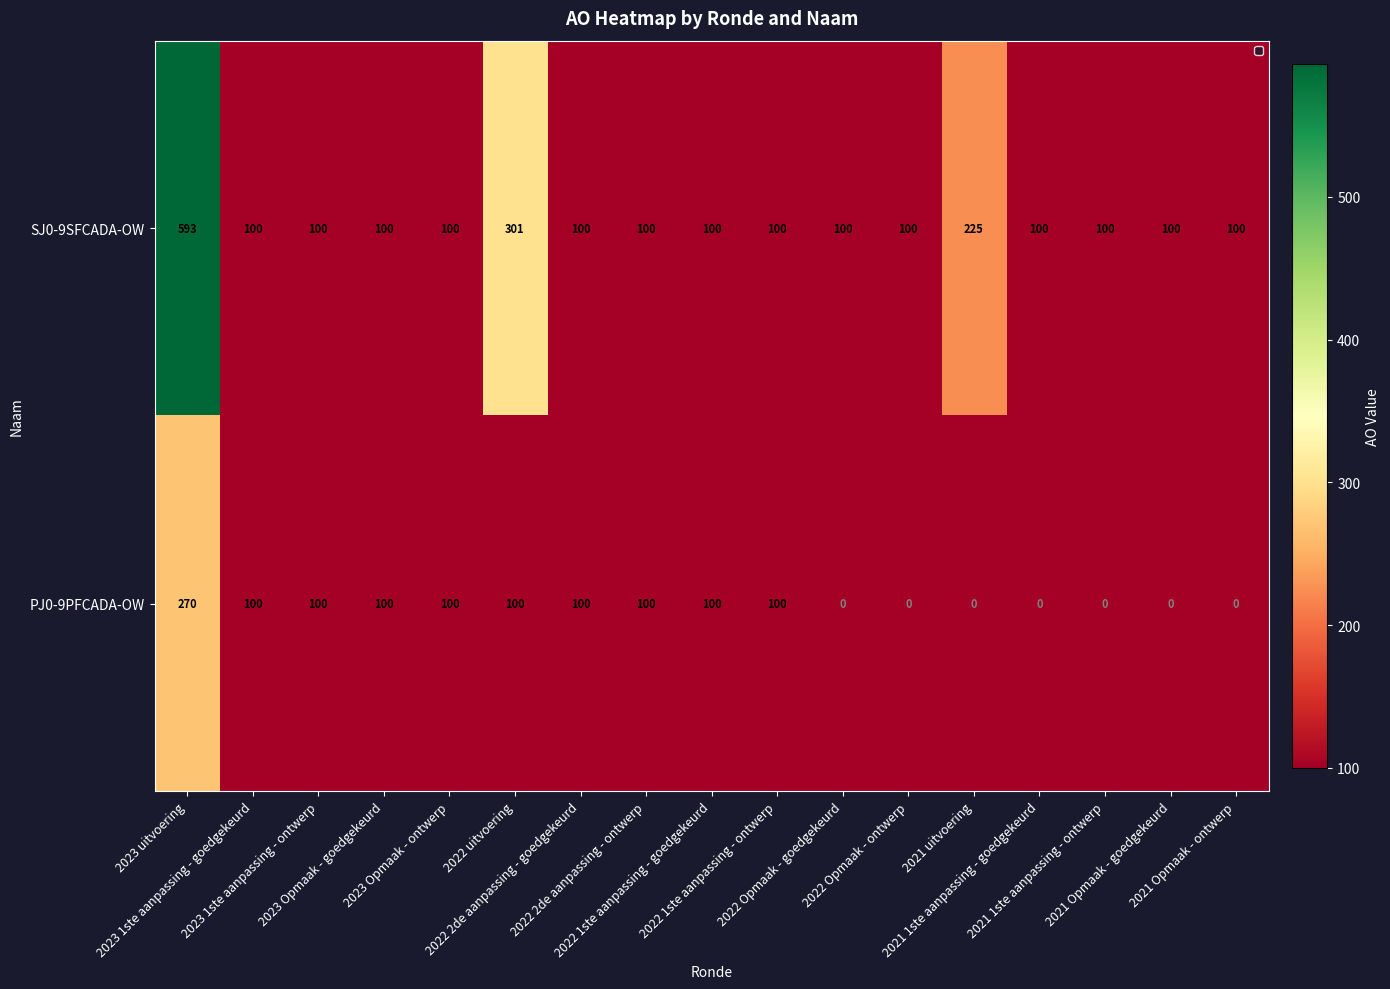

At which category is the sum across all series the highest?

2023 uitvoering